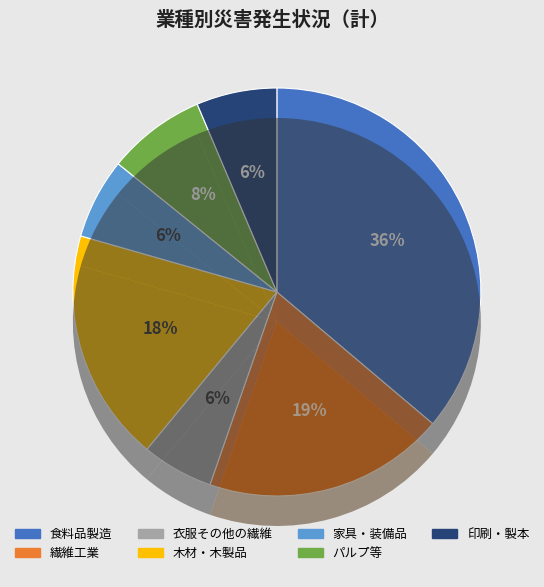

Is there a majority slice in this chart?

No